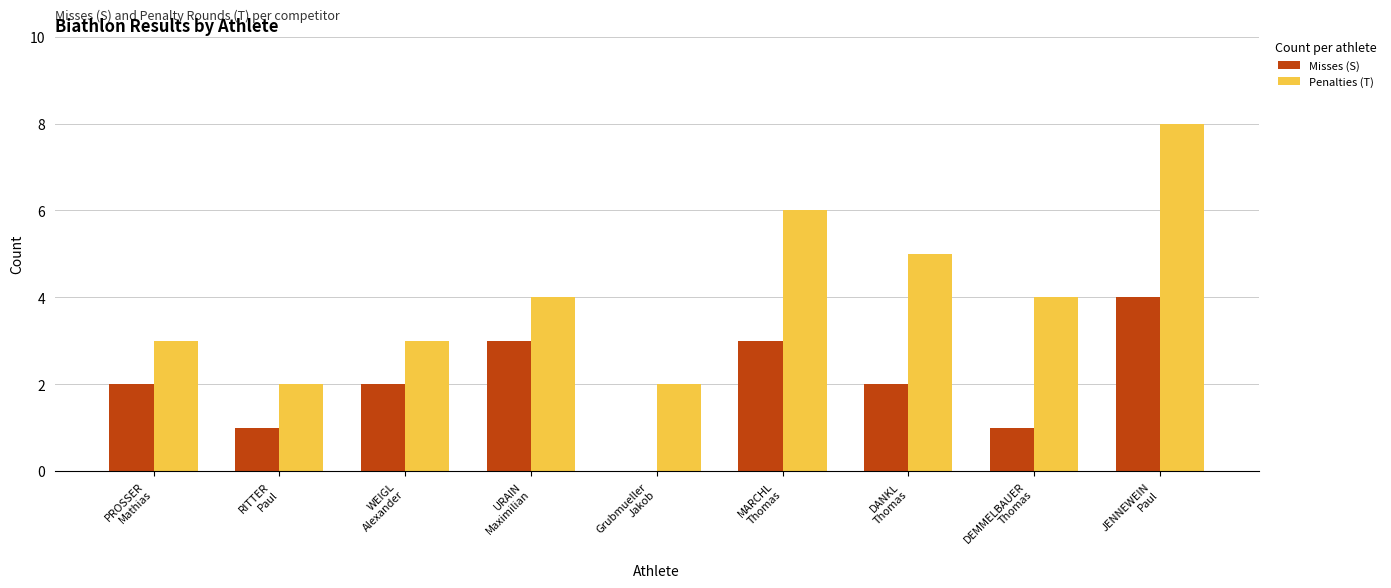

The Misses (S) series shows 1 at DEMMELBAUER
Thomas. True or false?

True